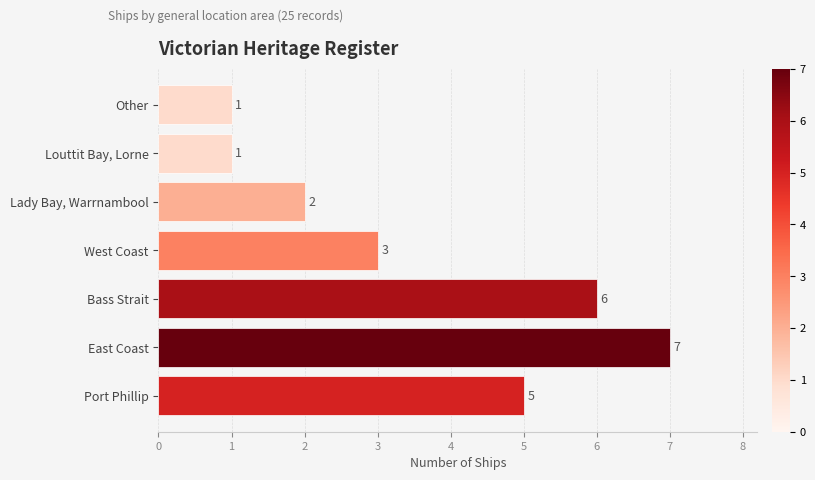

What is the sum of all values?

25